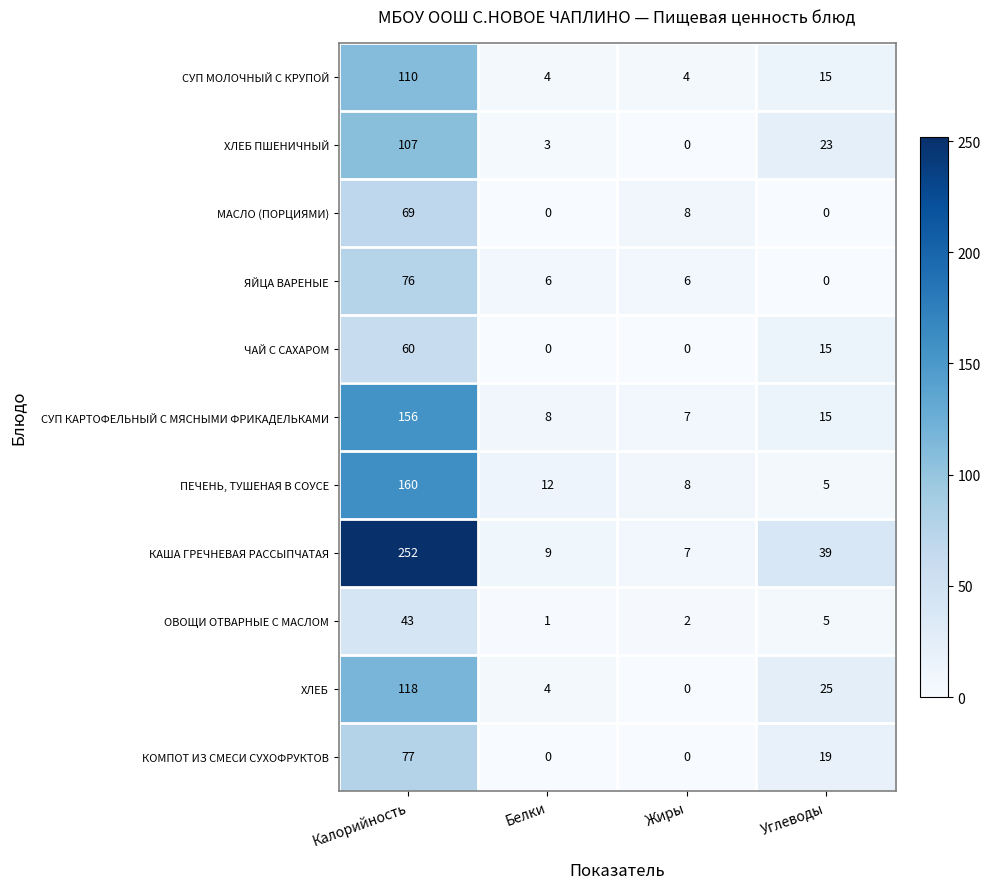

What is the average value of the МАСЛО (ПОРЦИЯМИ) series?

19